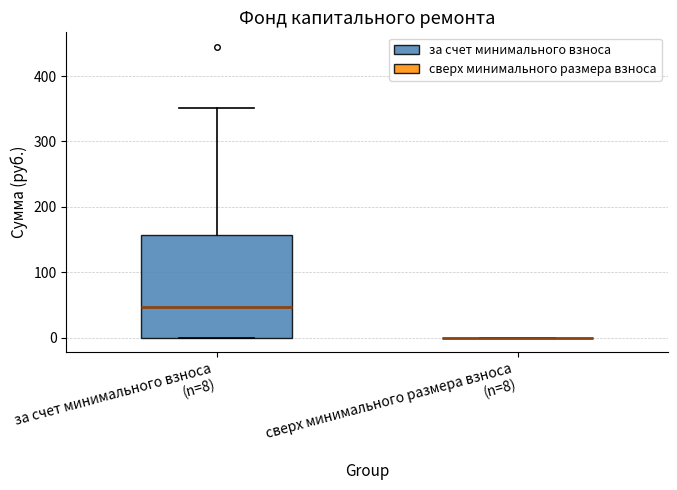

Reading left to right, transcribe this box plot: for each box, give where its median line is, the range the box spans, and where its two whiskers end, as read against the y-axis. The values are not printed on the chart, so give them approximately, as read against the axis.

за счет минимального взноса (n=8): median 50, box 0 to 160, whiskers 0 to 350
сверх минимального размера взноса (n=8): box collapsed to a line at 0, whiskers 0 to 0